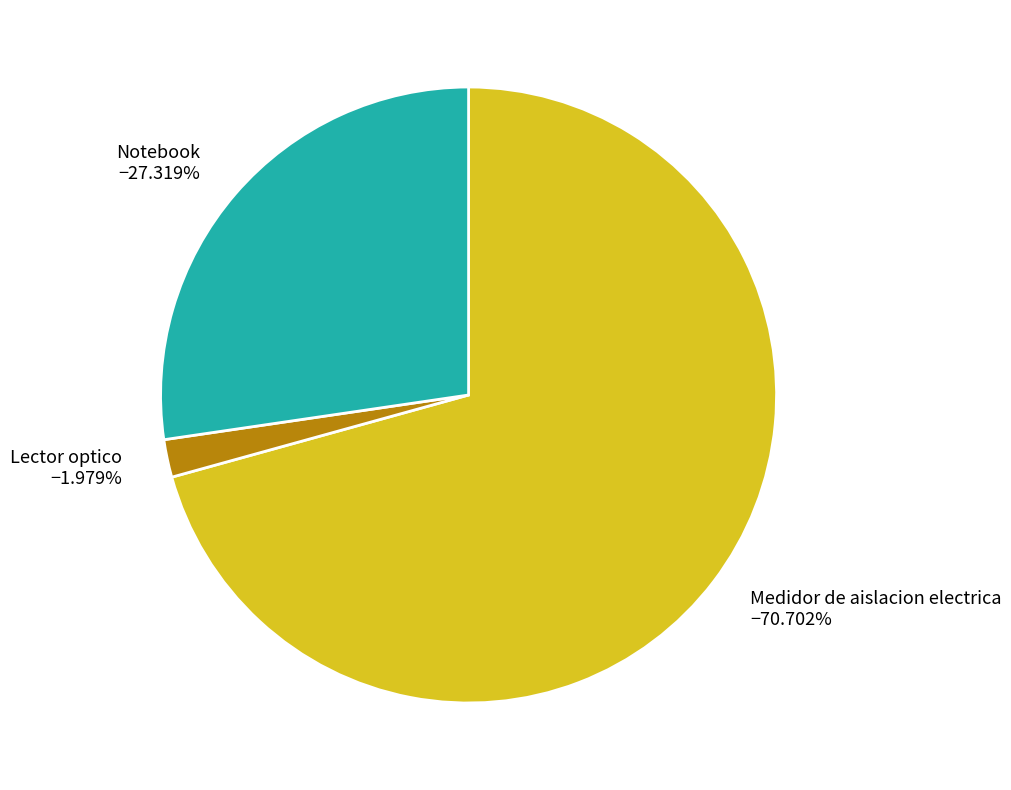

Rank the categories by value from highest to lowest.

Medidor de aislacion electrica, Notebook, Lector optico